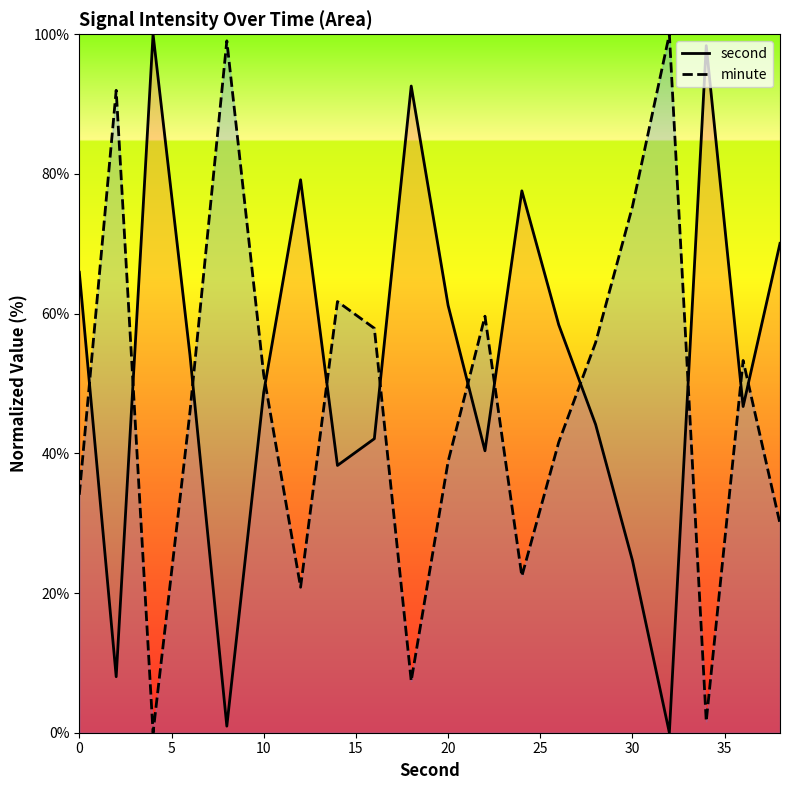

What is the value of the second point at the 9th from the left?

42.1